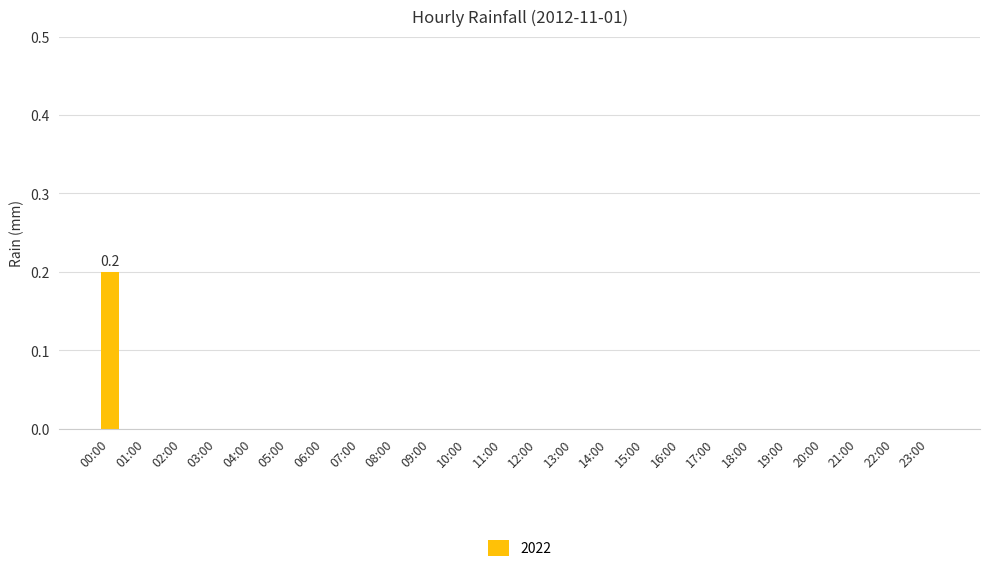

Which has a higher value, 00:00 or 20:00?

00:00